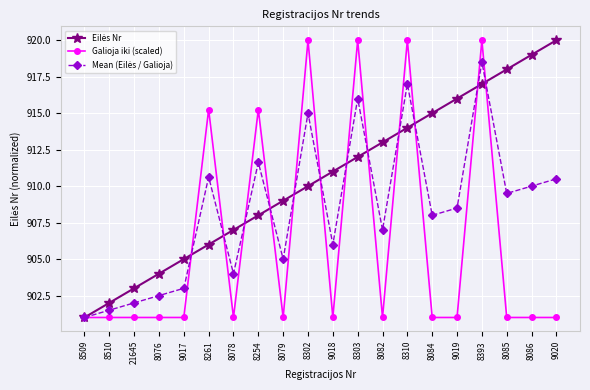

At which category is the sum across all series the highest?

8393